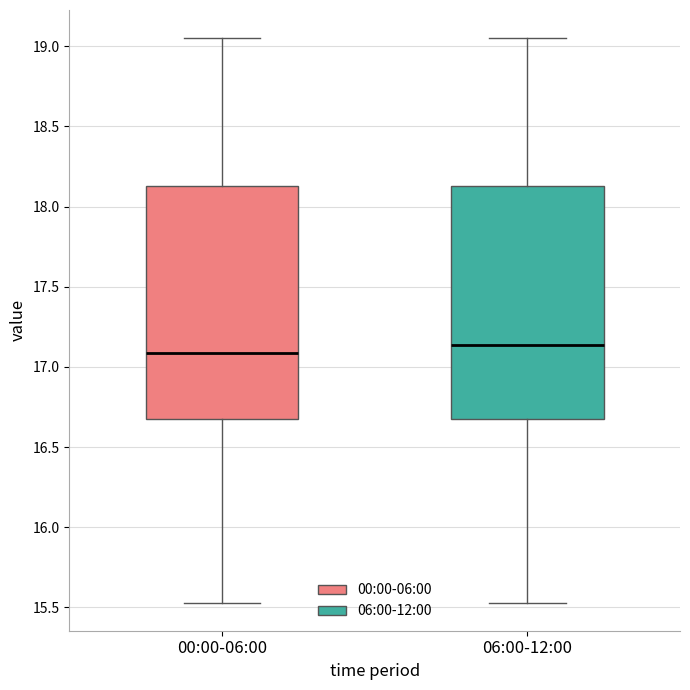

Reading left to right, transcribe this box plot: for each box, give where its median line is, the range the box spans, and where its two whiskers end, as read against the y-axis. The values are not printed on the chart, so give them approximately, as read against the axis.

00:00-06:00: median 17.10, box 16.70 to 18.15, whiskers 15.55 to 19.05
06:00-12:00: median 17.15, box 16.70 to 18.15, whiskers 15.55 to 19.05